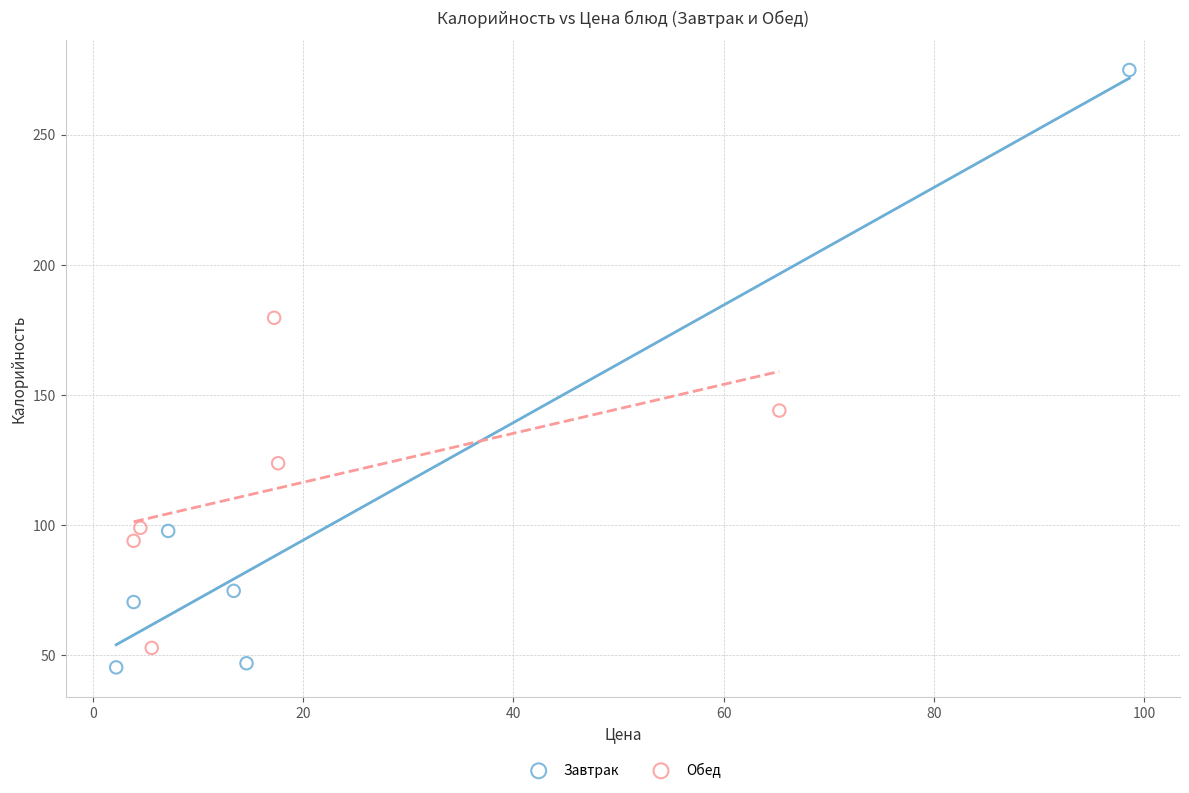

Which series contains the highest Y value?

Завтрак